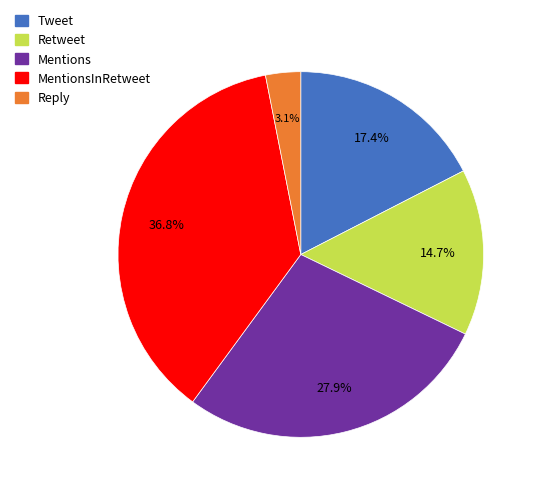

Does any single category account for the majority?

No